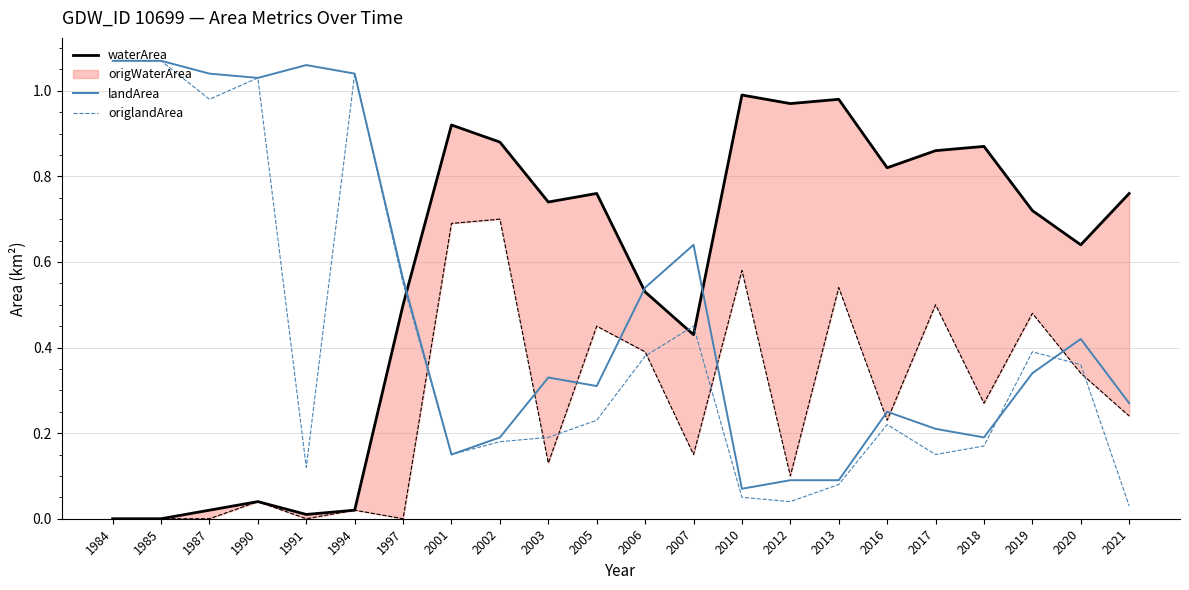

True or false: origlandArea and landArea intersect in this chart.

True